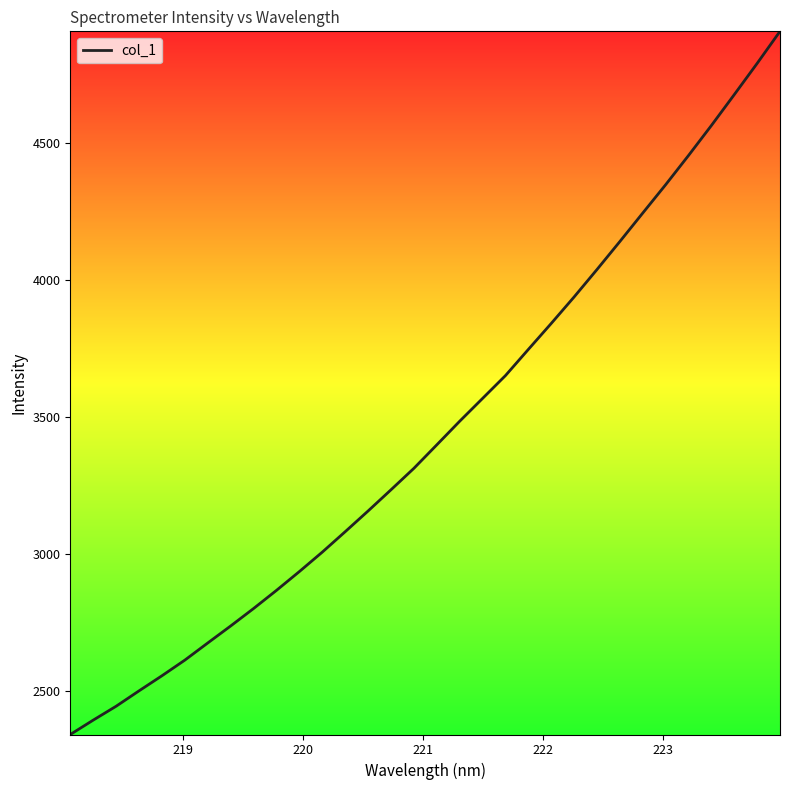

What is the greatest value displayed?

4909.3